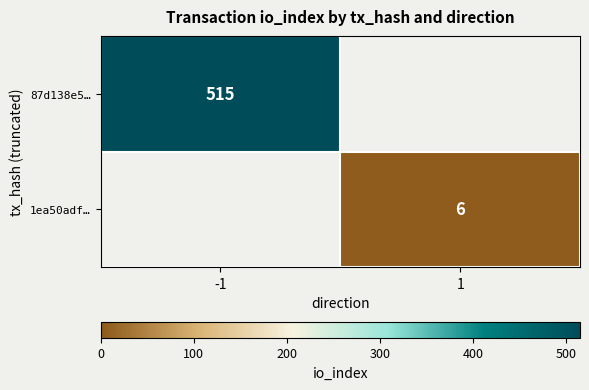

The value of 87d138e5… at -1 is 515. True or false?

True